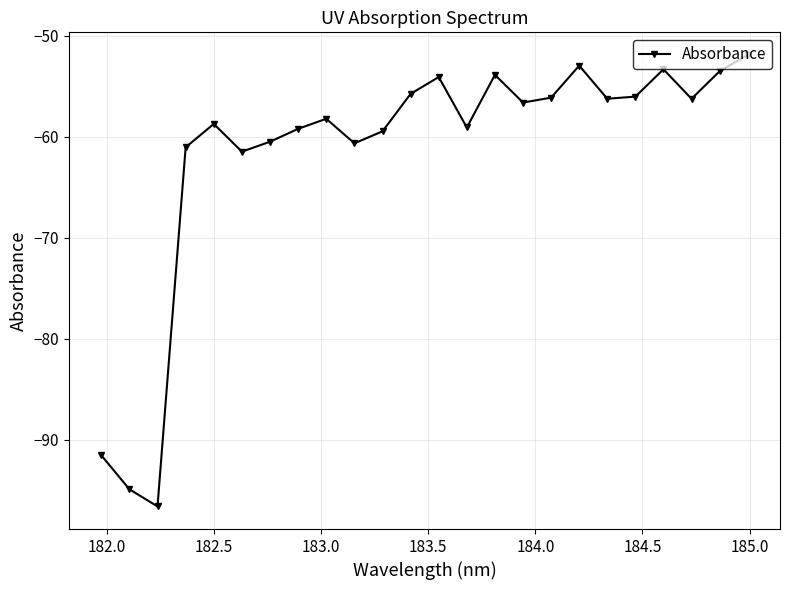

What is the average value?

-61.6